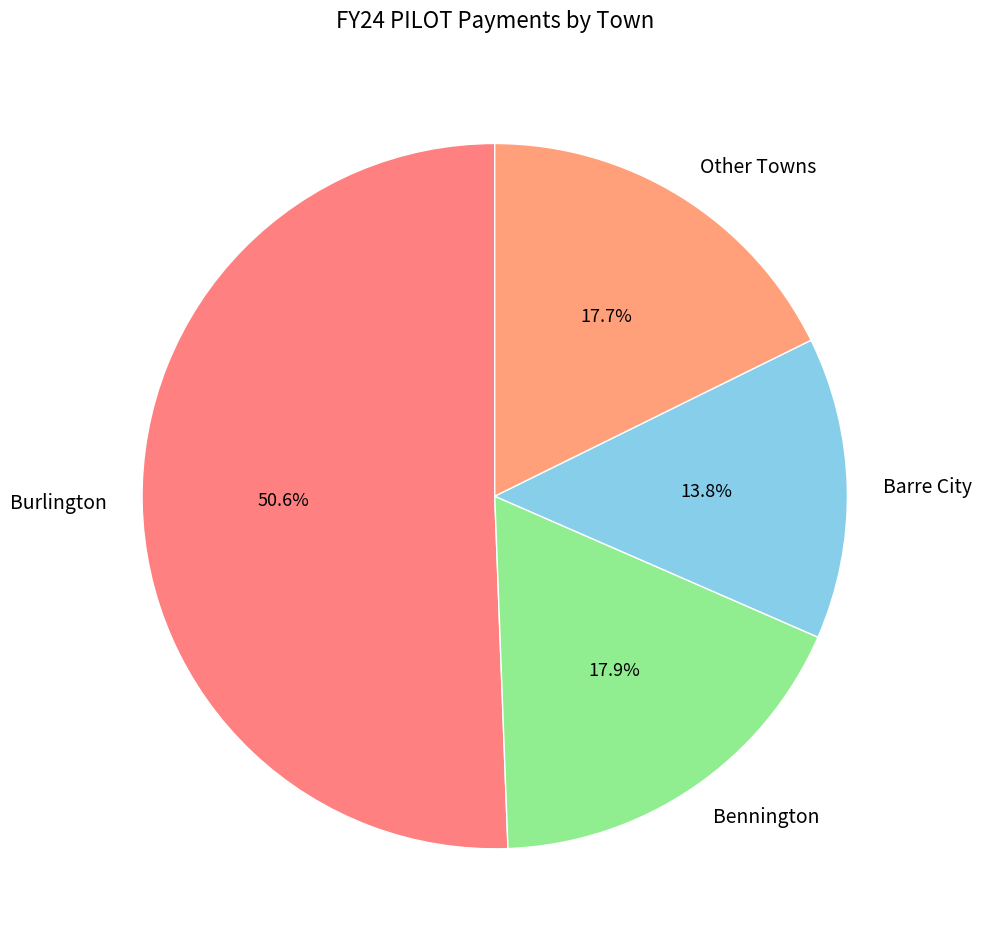

To the nearest percent, what is the average slice percentage?

25%